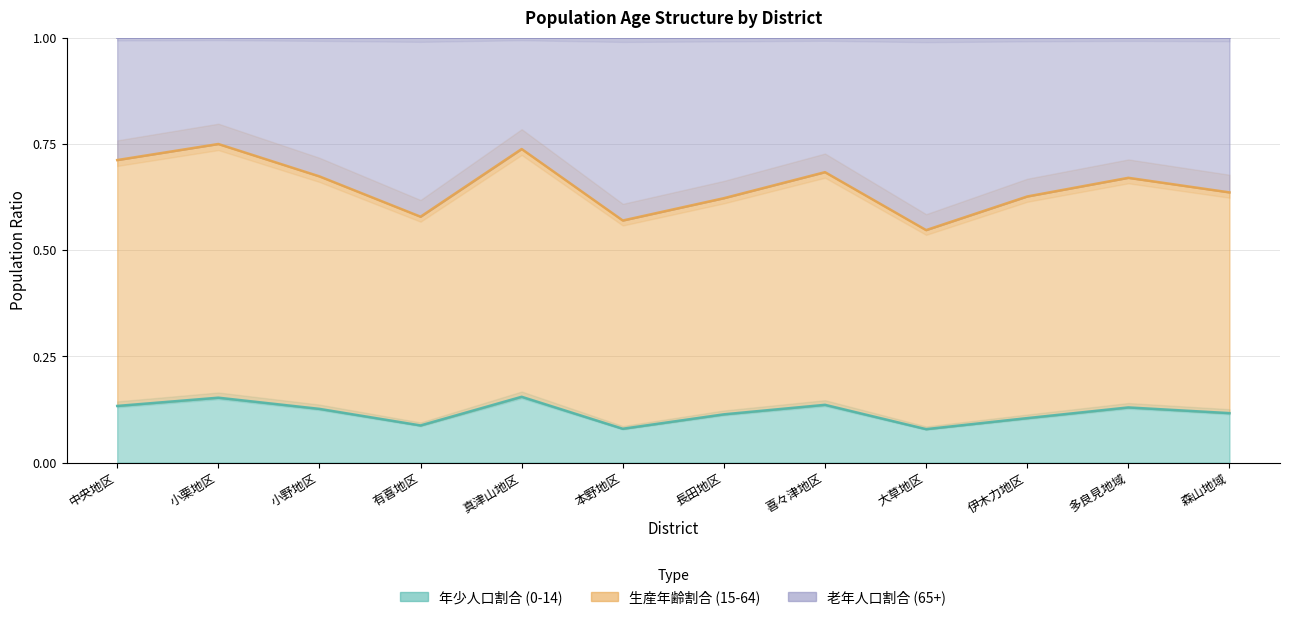

In 年少人口割合, how many points are higher than both neighbors (excluding endpoints)?

4